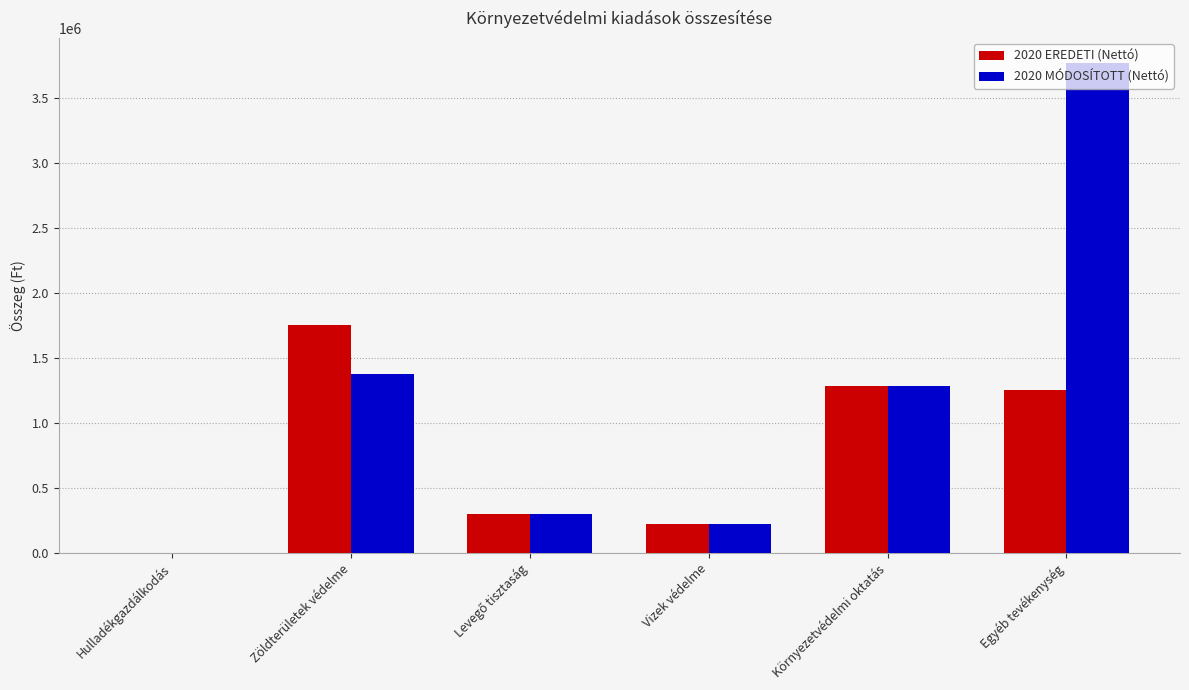

The value of 2020 MÓDOSÍTOTT (Nettó) at Környezetvédelmi oktatás is 1280000. True or false?

True